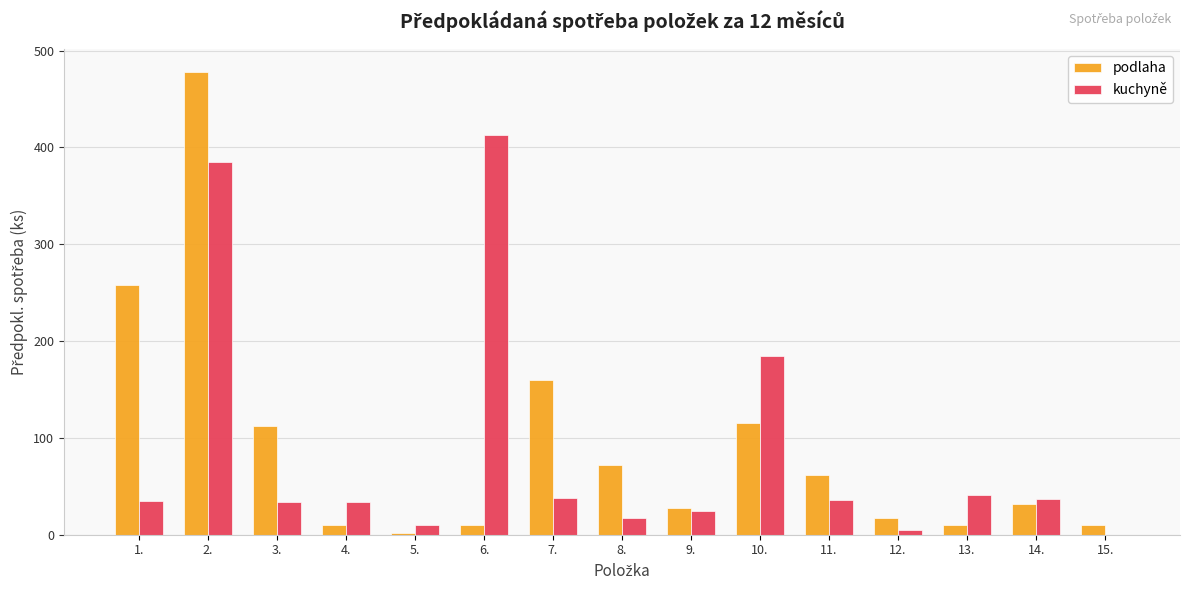

Which series changed the most between 6. and 8.?

kuchyně